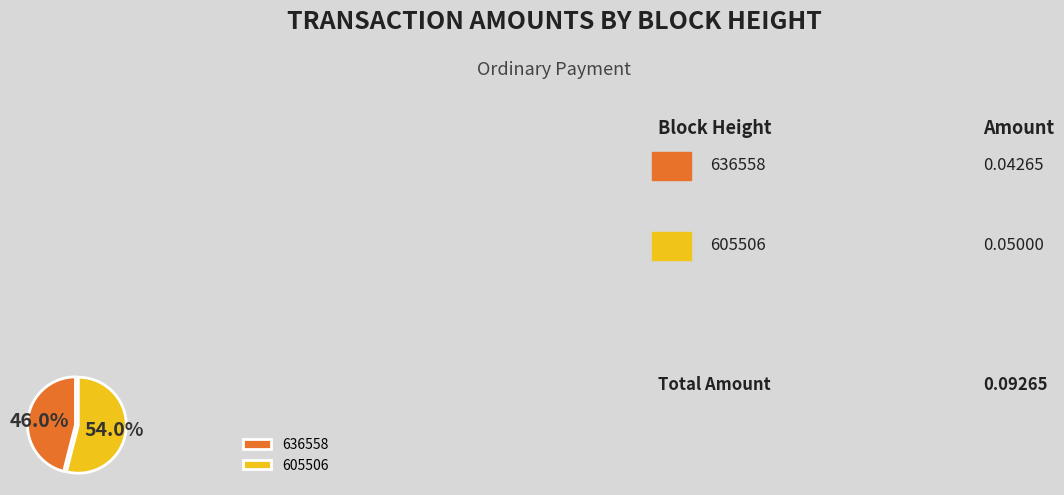

Is there any slice that represents more than half of the pie?

Yes